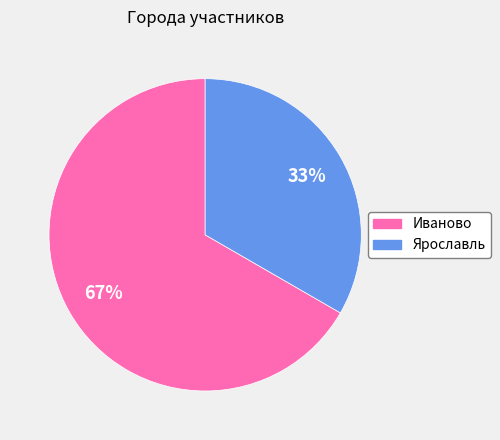

The Иваново slice represents 67% of the pie. True or false?

True